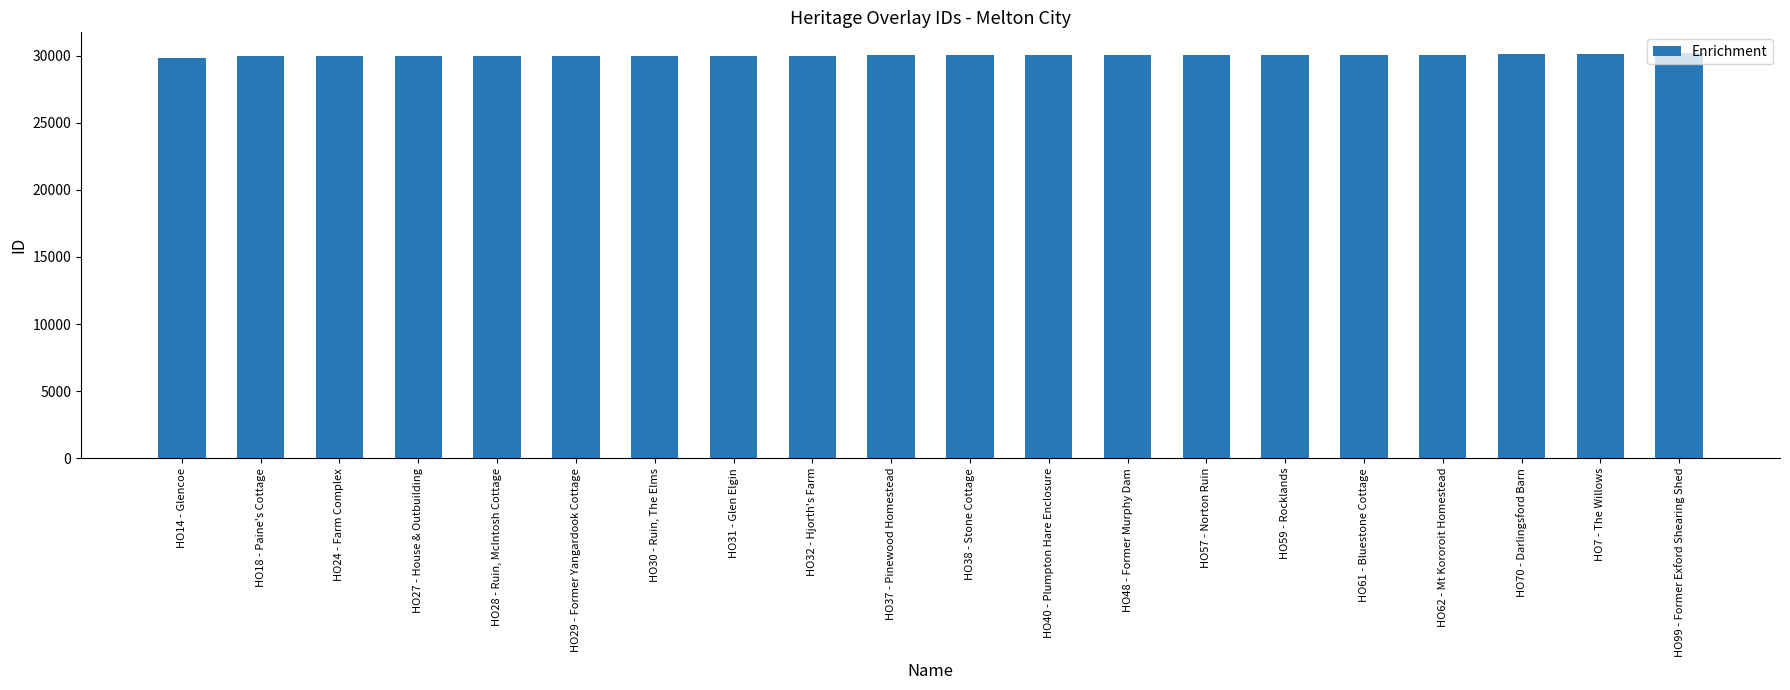

Rank the categories by value from lowest to highest.

HO14 - Glencoe, HO18 - Paine's Cottage, HO24 - Farm Complex, HO27 - House & Outbuilding, HO28 - Ruin, McIntosh Cottage, HO29 - Former Yangardook Cottage, HO30 - Ruin, The Elms, HO31 - Glen Elgin, HO32 - Hjorth's Farm, HO37 - Pinewood Homestead, HO38 - Stone Cottage, HO40 - Plumpton Hare Enclosure, HO48 - Former Murphy Dam, HO57 - Norton Ruin, HO59 - Rocklands, HO61 - Bluestone Cottage, HO62 - Mt Kororoit Homestead, HO70 - Darlingsford Barn, HO7 - The Willows, HO99 - Former Exford Shearing Shed